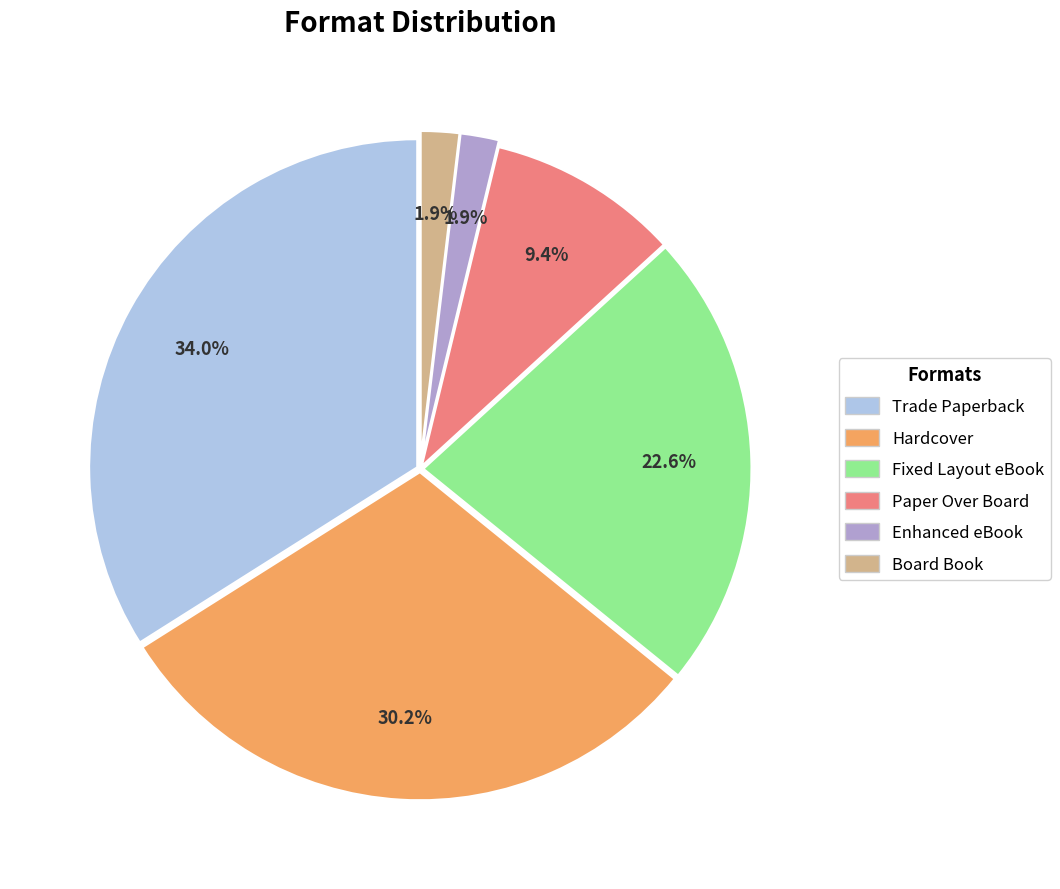

Which slice is the largest?

Trade Paperback